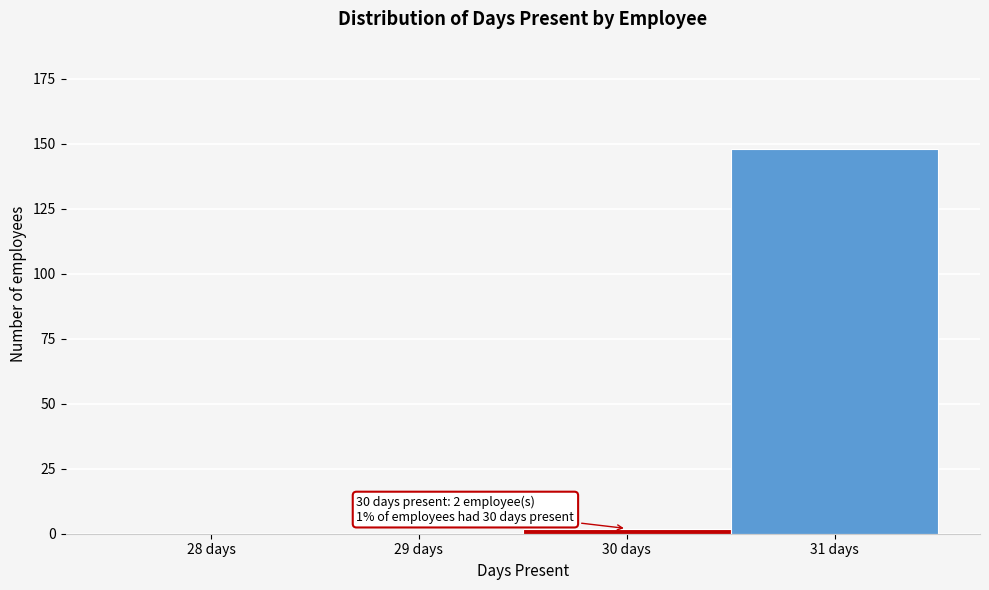

Reading left to right, transcribe all the data shown in this chart.

28 days=0	29 days=0	30 days=2	31 days=148